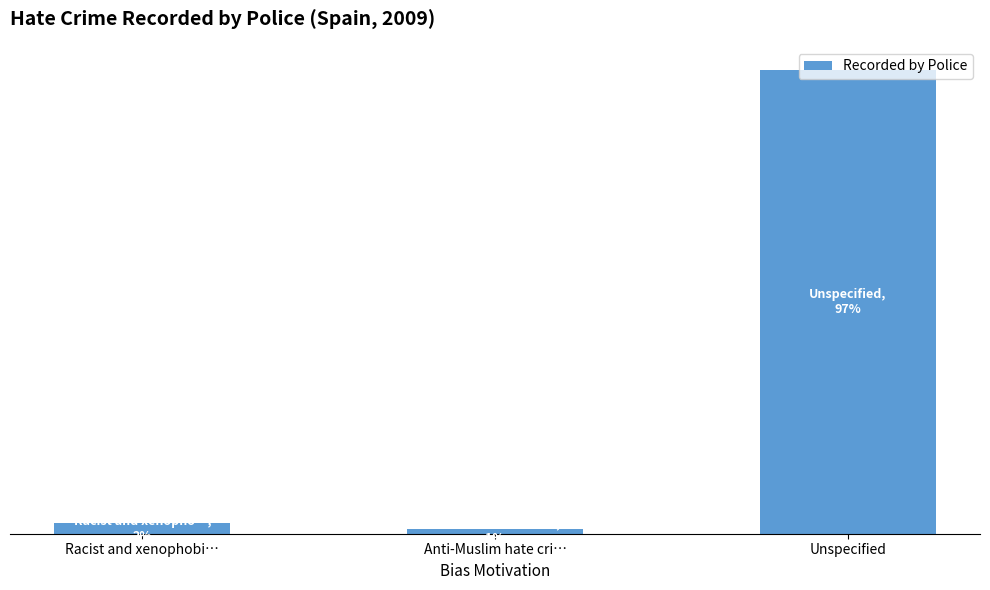

Which has a higher value, Racist and xenophobi… or Unspecified?

Unspecified